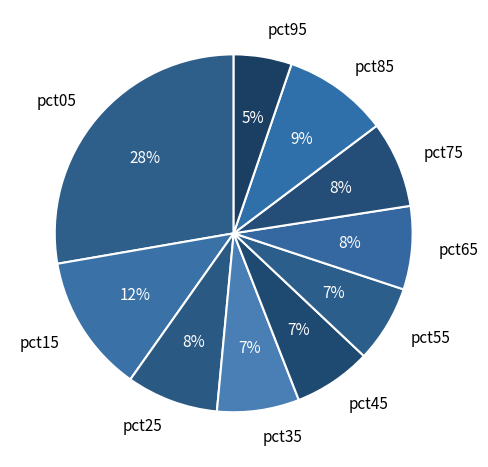

Does any single category account for the majority?

No